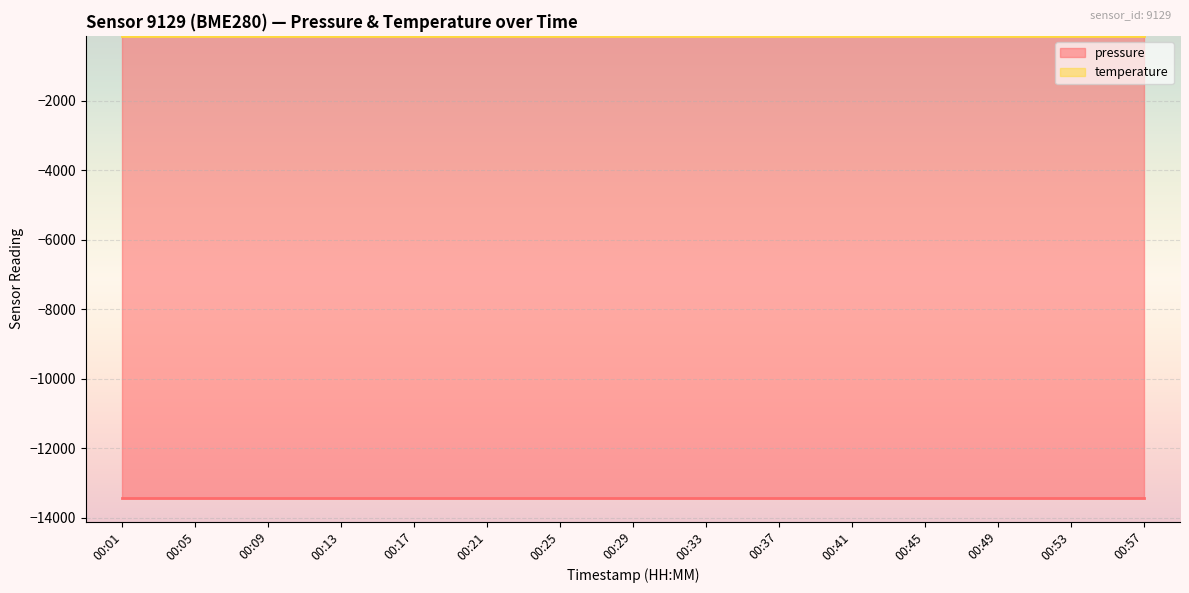

Does the chart display data point markers on the line(s)?

No